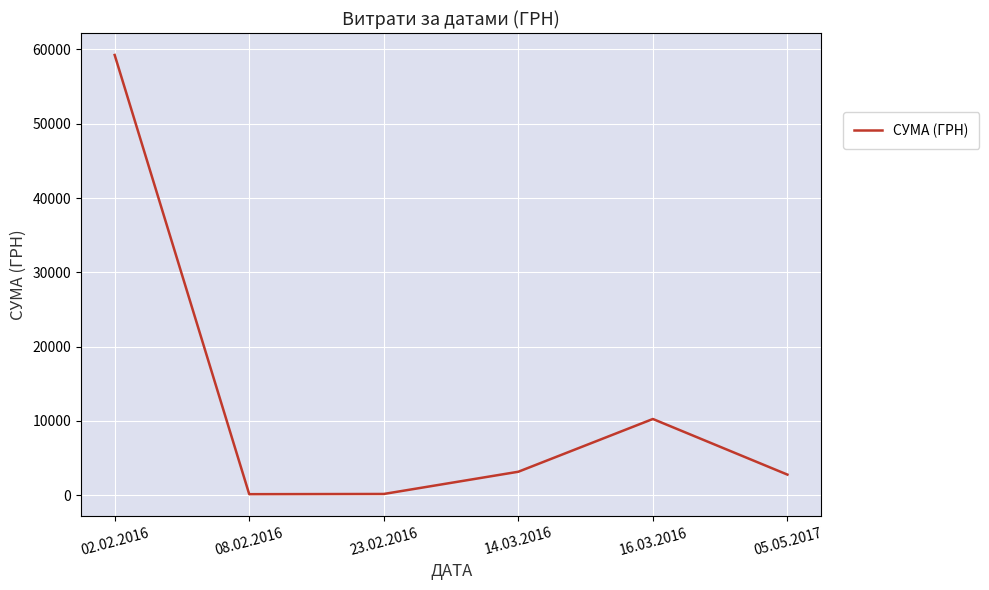

True or false: there are more than 0 points higher than both neighbors.

True